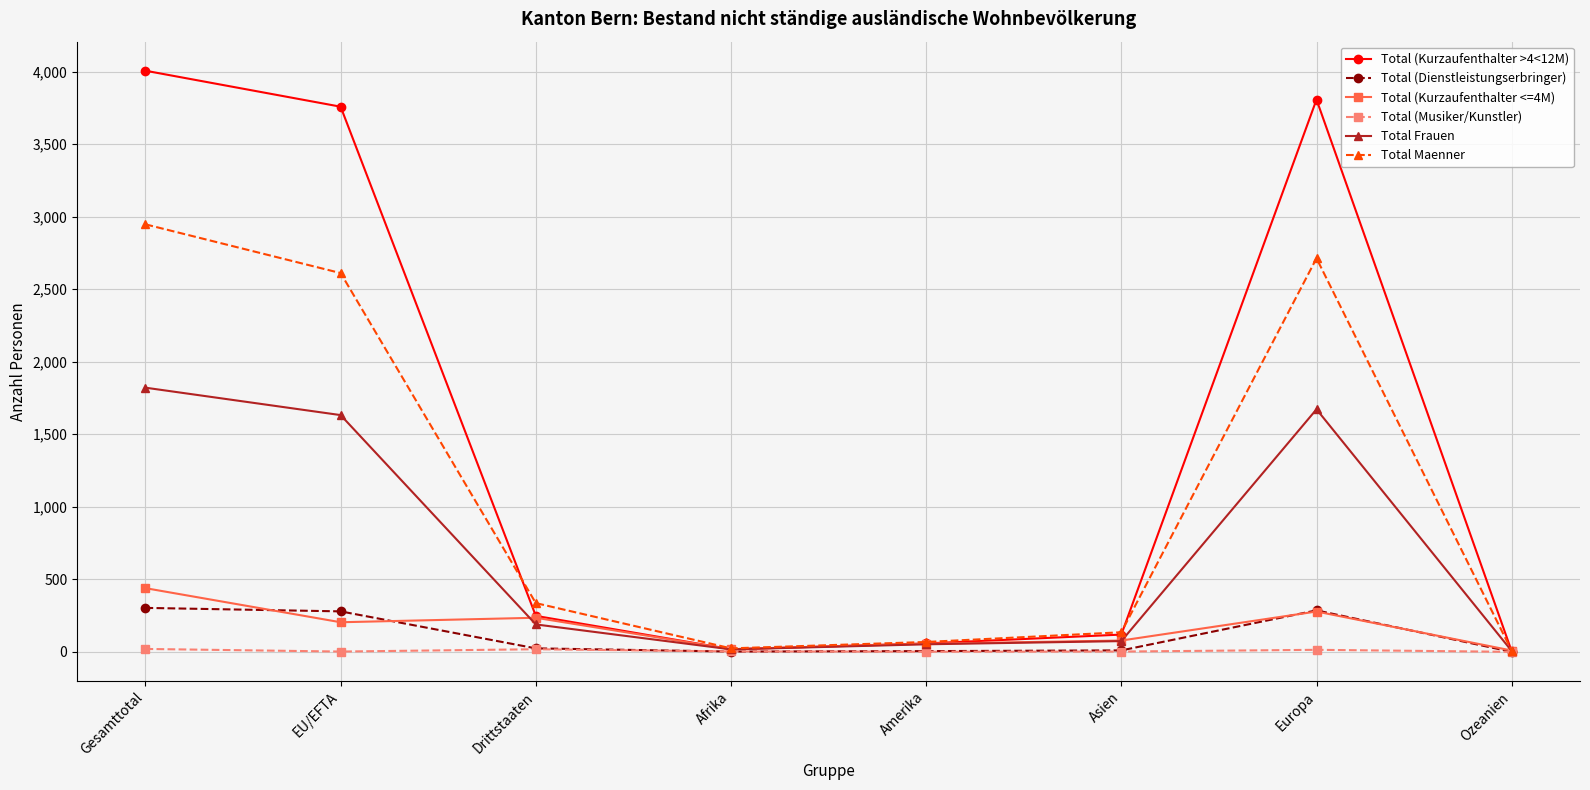

What is the label of the 3rd point from the right?

Asien